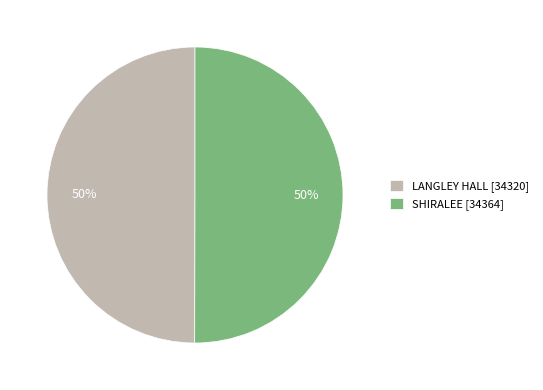

The SHIRALEE slice represents 40% of the pie. True or false?

False